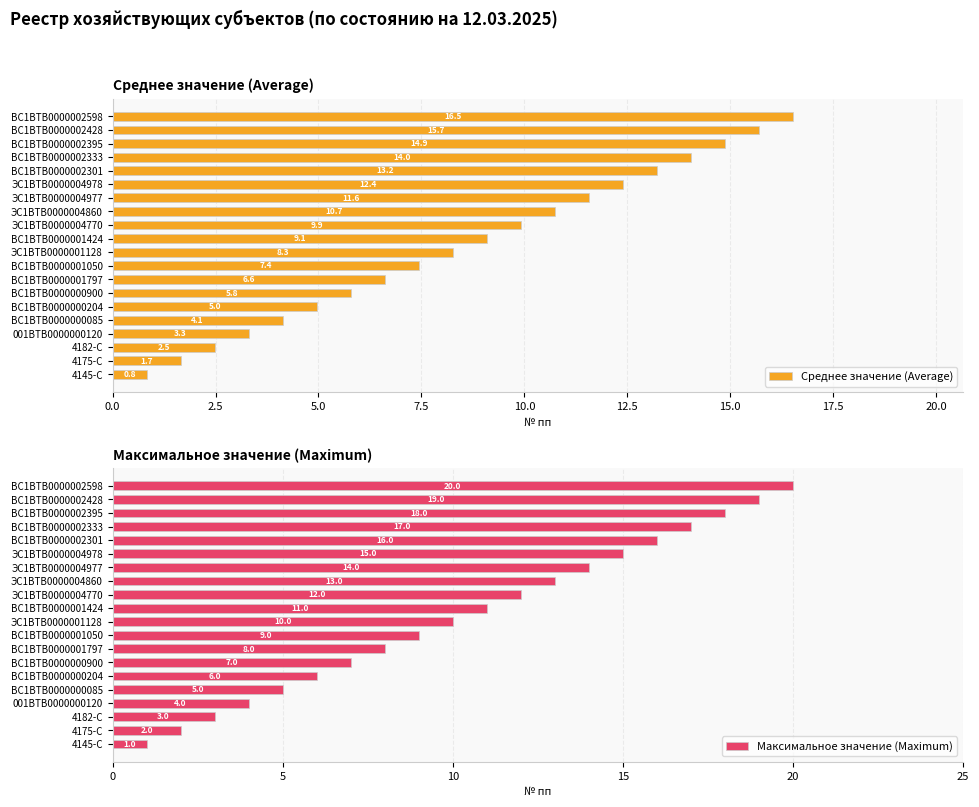

What is the difference between the second highest and second lowest values in the Среднее значение (Average) series?

14.0